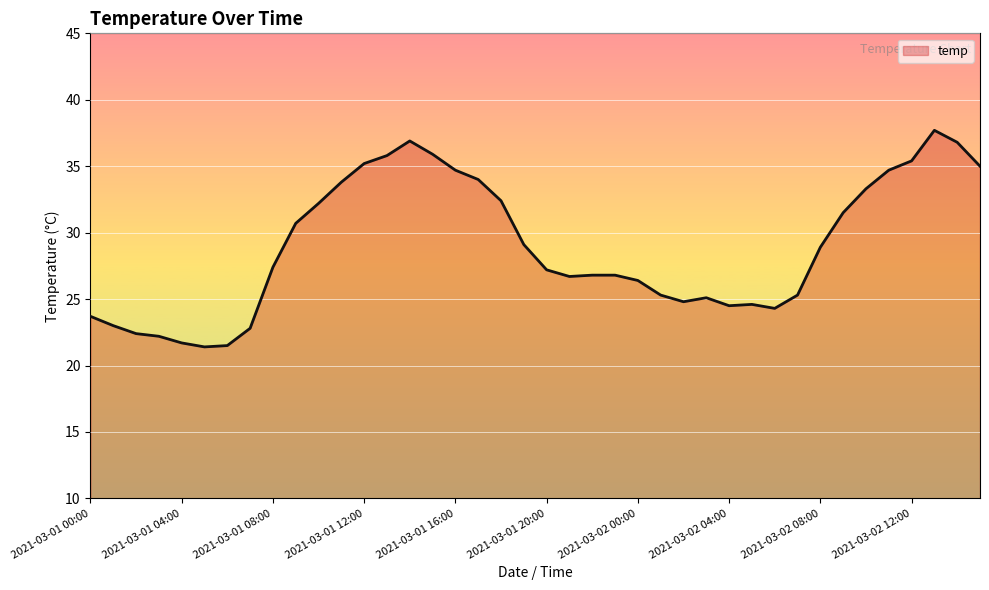

What is the difference between the maximum and minimum values?

16.3